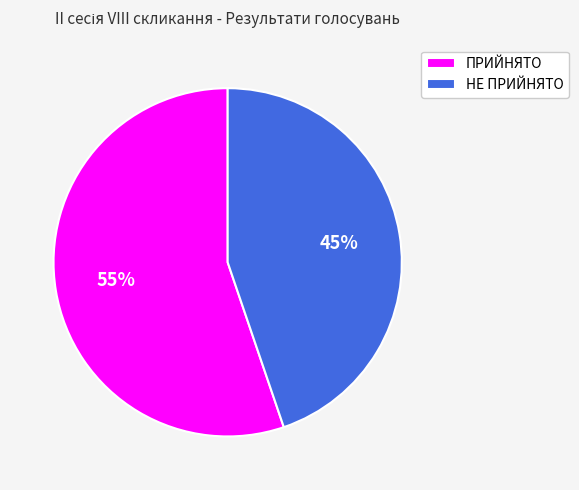

The НЕ ПРИЙНЯТО slice represents 45% of the pie. True or false?

True